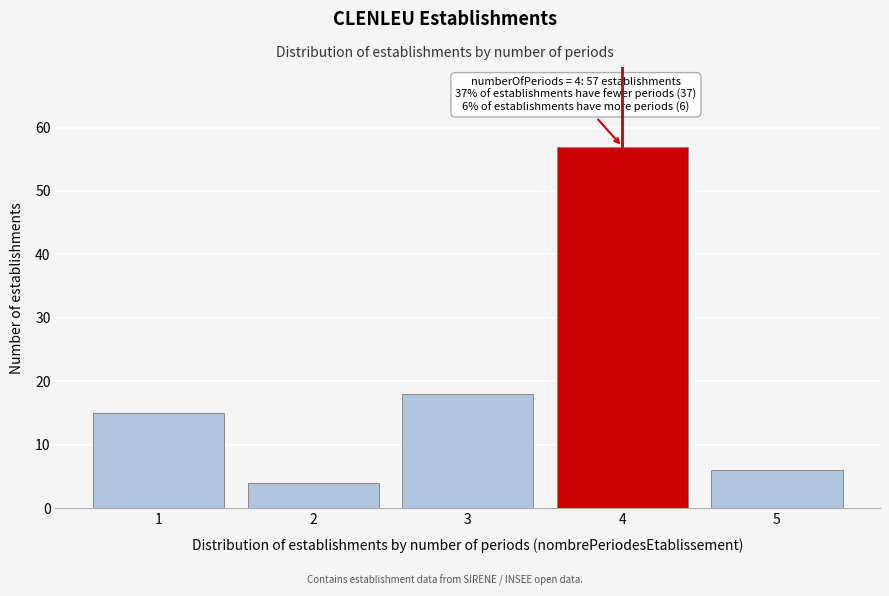

Reading left to right, list all the values displayed in this chart.

15	4	18	57	6